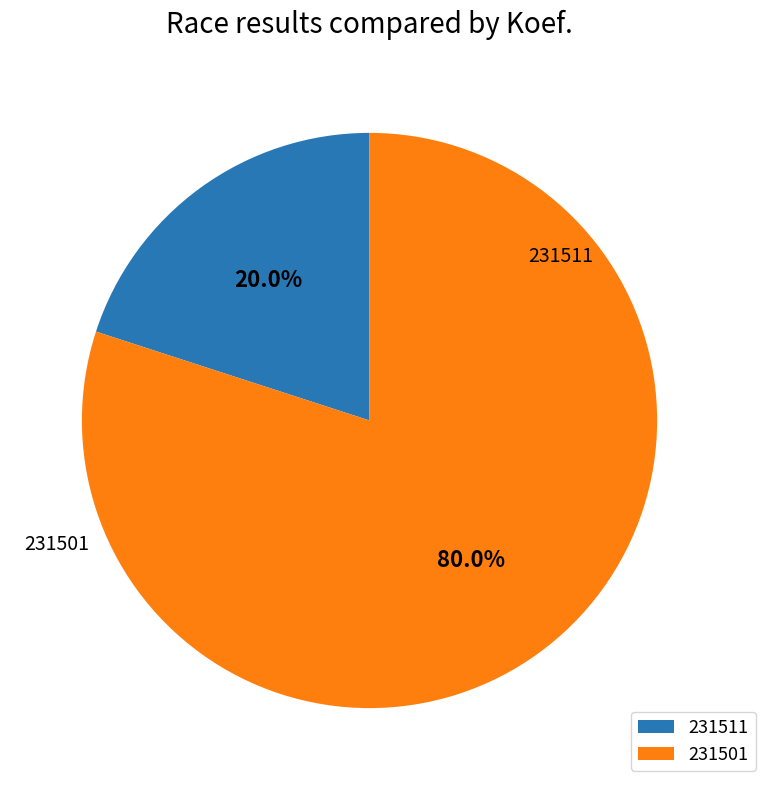

Is there a majority slice in this chart?

Yes